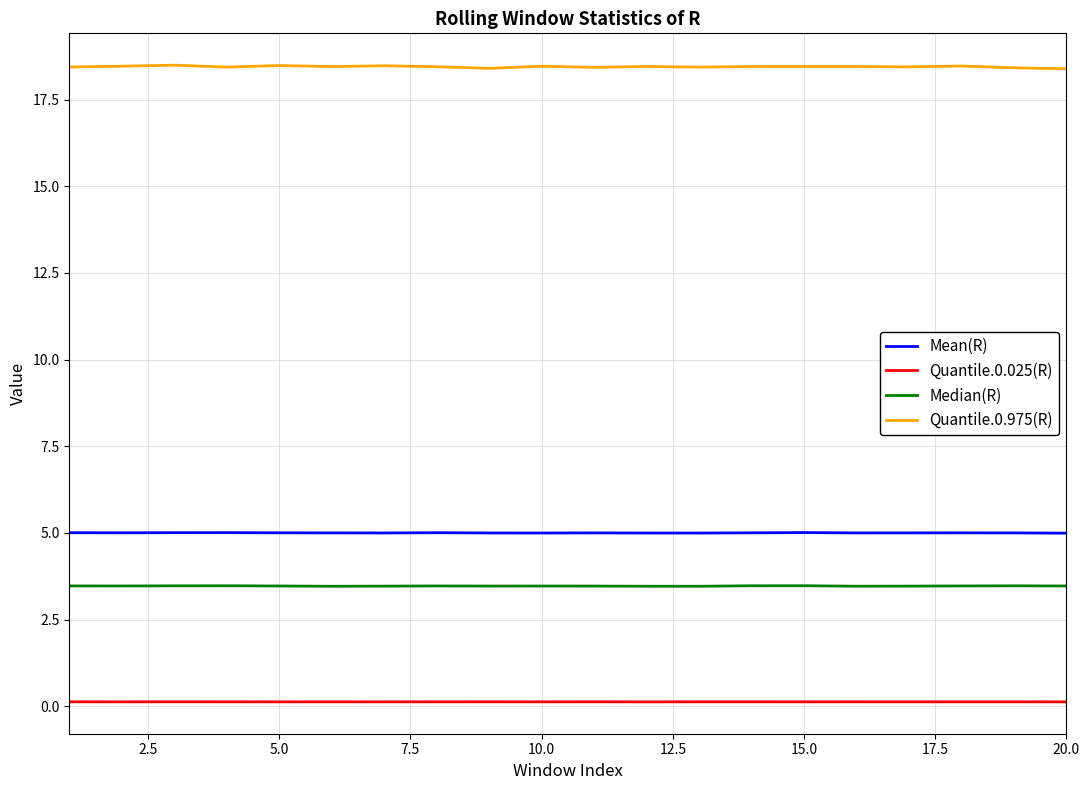

Is this an area chart (filled region under the line)?

No